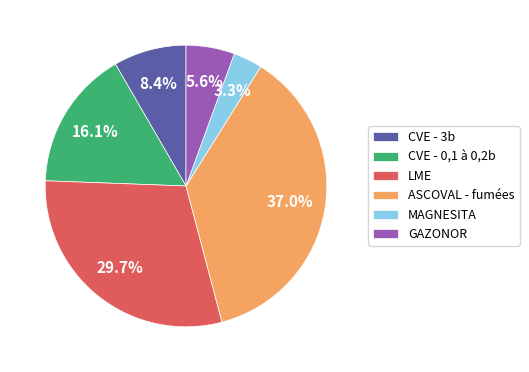

Which has a higher value, CVE - 3b or MAGNESITA?

CVE - 3b